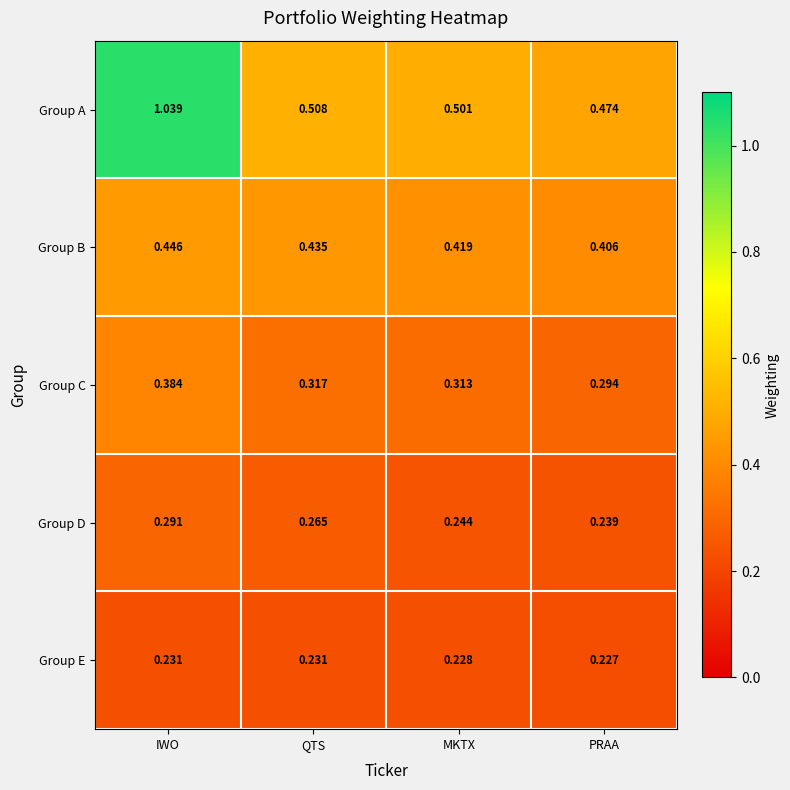

What is the total value across all series at PRAA?

1.6